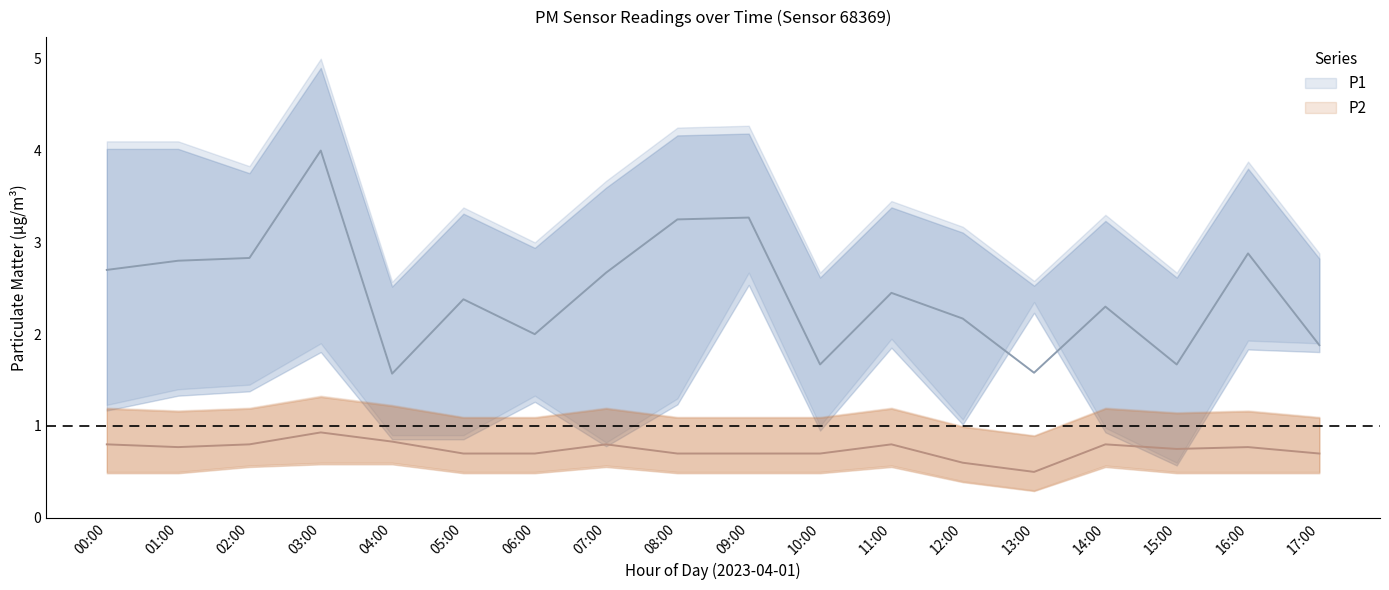

Reading right to left, extract all data points from this chart.

P1: 17:00=1.9	16:00=2.9	15:00=1.7	14:00=2.3	13:00=1.6	12:00=2.2	11:00=2.5	10:00=1.7	09:00=3.3	08:00=3.2	07:00=2.7	06:00=2.0	05:00=2.4	04:00=1.6	03:00=4.0	02:00=2.8	01:00=2.8	00:00=2.7
P1_upper: 17:00=2.9	16:00=3.9	15:00=2.7	14:00=3.3	13:00=2.6	12:00=3.2	11:00=3.5	10:00=2.7	09:00=4.3	08:00=4.2	07:00=3.7	06:00=3.0	05:00=3.4	04:00=2.6	03:00=5.0	02:00=3.8	01:00=4.1	00:00=4.1
P1_lower: 17:00=1.9	16:00=1.9	15:00=0.6	14:00=1.0	13:00=2.4	12:00=1.1	11:00=1.9	10:00=1.0	09:00=2.7	08:00=1.3	07:00=0.8	06:00=1.3	05:00=0.9	04:00=0.9	03:00=1.9	02:00=1.4	01:00=1.4	00:00=1.2
P2: 17:00=0.7	16:00=0.8	15:00=0.8	14:00=0.8	13:00=0.5	12:00=0.6	11:00=0.8	10:00=0.7	09:00=0.7	08:00=0.7	07:00=0.8	06:00=0.7	05:00=0.7	04:00=0.8	03:00=0.9	02:00=0.8	01:00=0.8	00:00=0.8
P2_upper: 17:00=1.1	16:00=1.2	15:00=1.1	14:00=1.2	13:00=0.9	12:00=1.0	11:00=1.2	10:00=1.1	09:00=1.1	08:00=1.1	07:00=1.2	06:00=1.1	05:00=1.1	04:00=1.2	03:00=1.3	02:00=1.2	01:00=1.2	00:00=1.2
P2_lower: 17:00=0.5	16:00=0.5	15:00=0.5	14:00=0.6	13:00=0.3	12:00=0.4	11:00=0.6	10:00=0.5	09:00=0.5	08:00=0.5	07:00=0.6	06:00=0.5	05:00=0.5	04:00=0.6	03:00=0.6	02:00=0.6	01:00=0.5	00:00=0.5